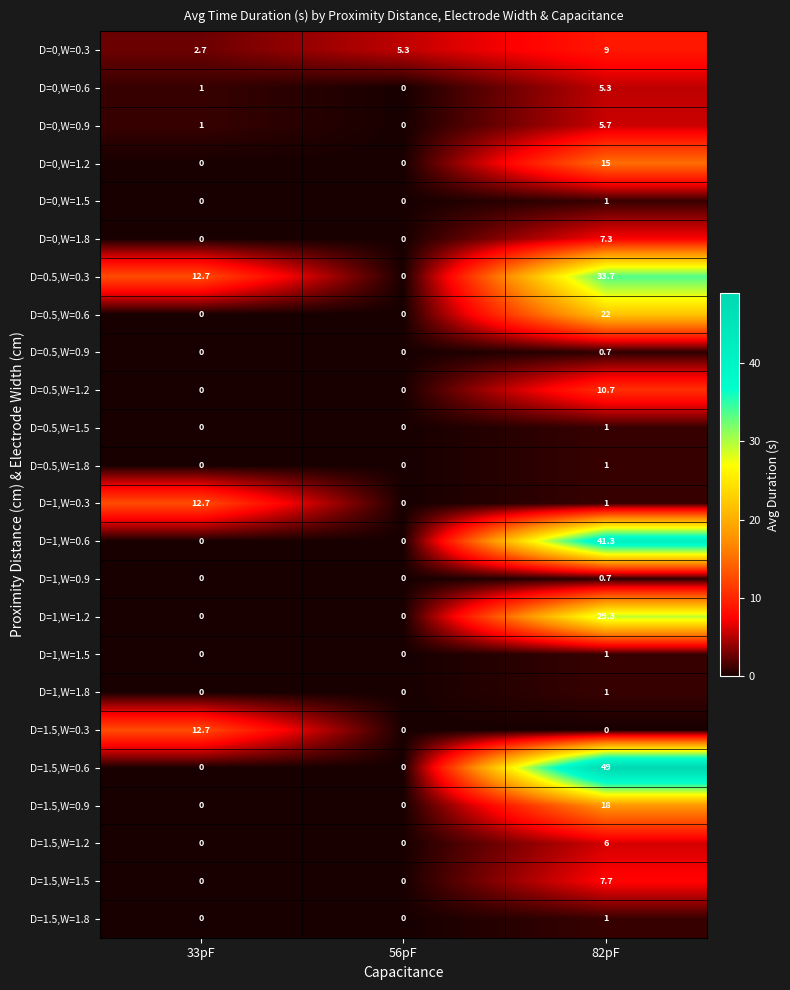

What is the sum of all D=1.5,W=1.8 values?

1.0